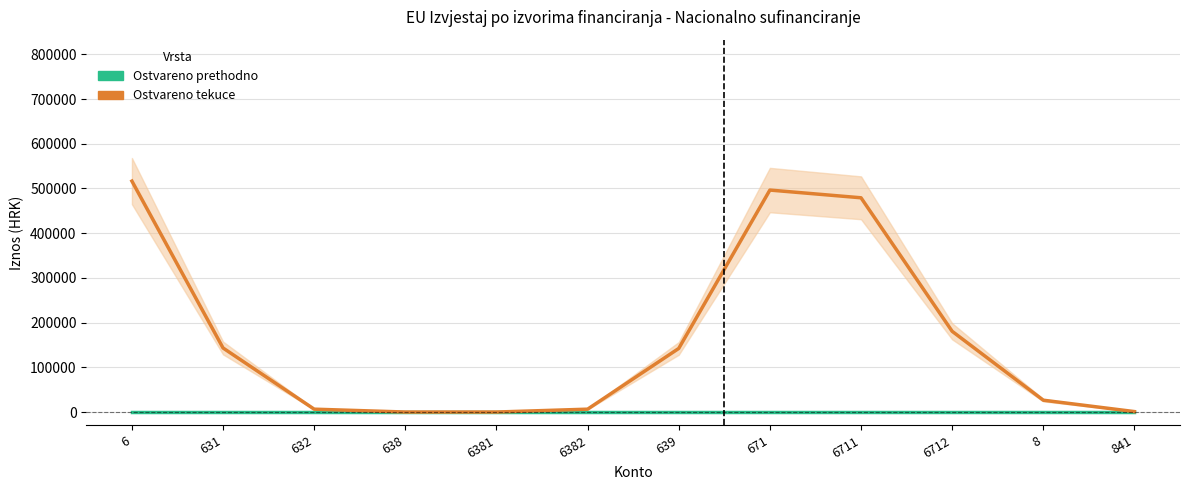

What is the difference between the Ostvareno tekuce values at 6382 and 6712?

174154.3